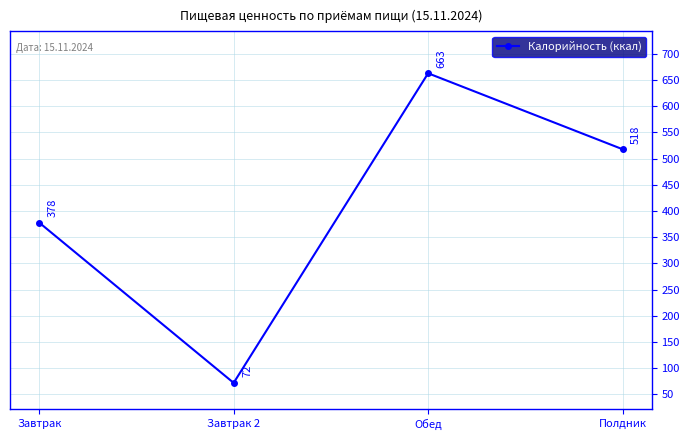

Rank the categories by value from lowest to highest.

Завтрак 2, Завтрак, Полдник, Обед